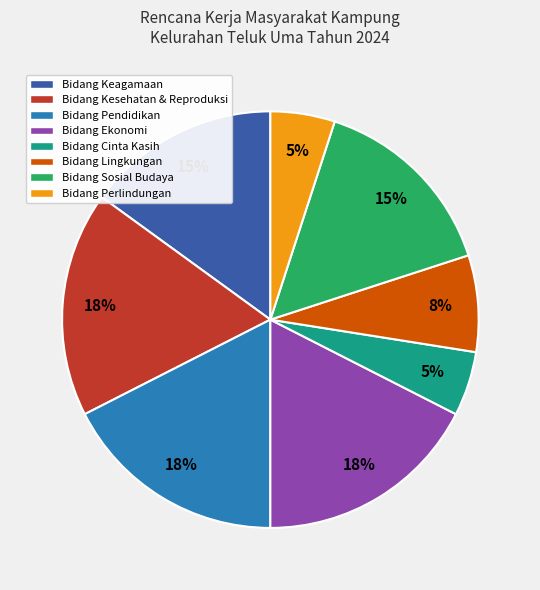

Between Bidang Sosial Budaya and Bidang Lingkungan, which is larger?

Bidang Sosial Budaya